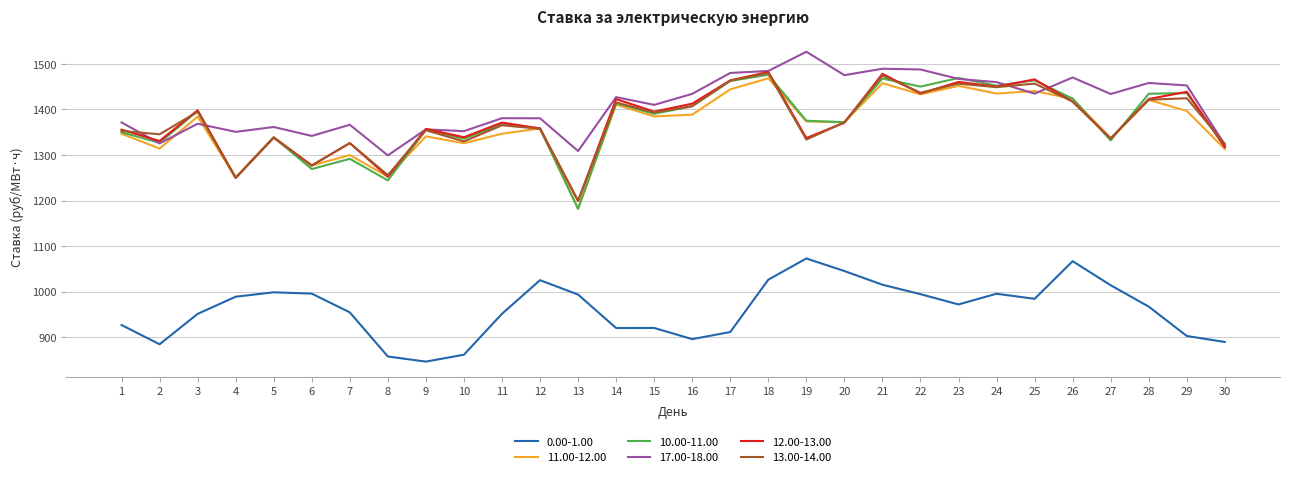

Which label corresponds to the largest value in the chart?

19